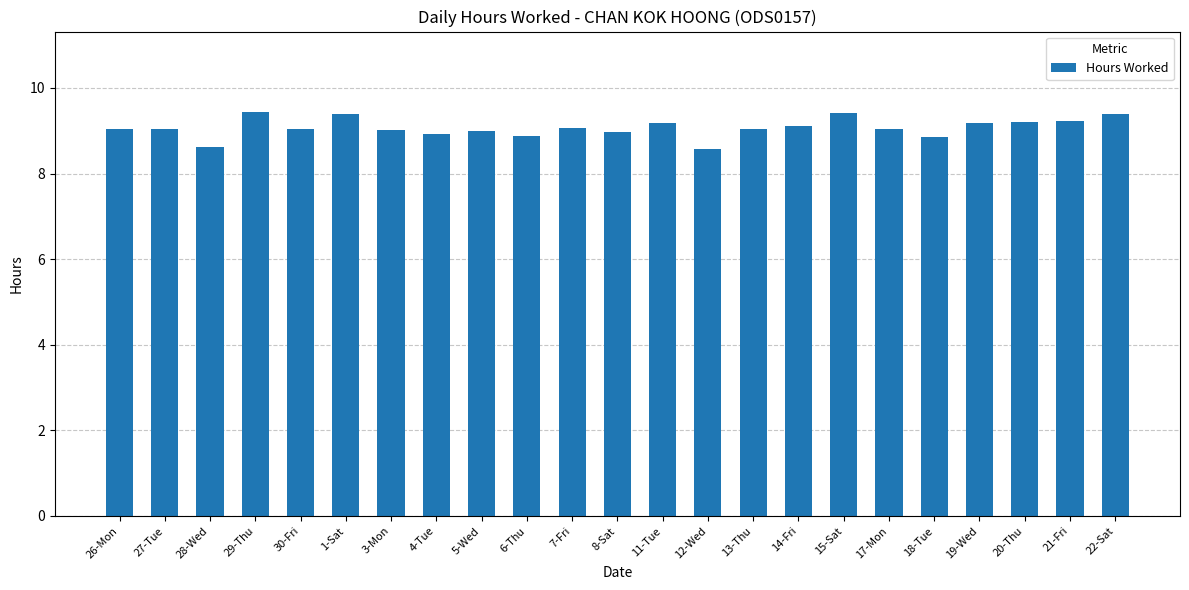

What is the maximum value shown in the chart?

9.4